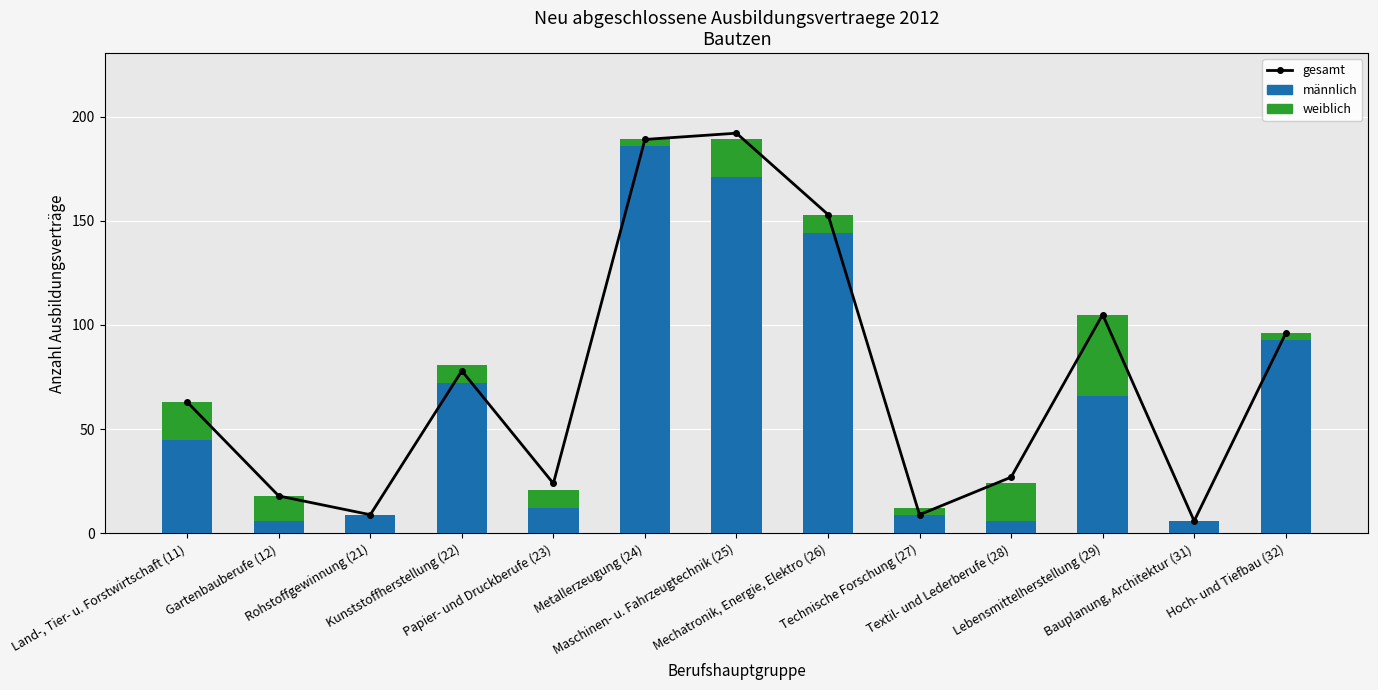

Reading left to right, extract all data points from this chart.

gesamt: 63	18	9	78	24	189	192	153	9	27	105	6	96
männlich: 45	6	9	72	12	186	171	144	9	6	66	6	93
weiblich: 18	12	0	9	9	3	18	9	3	18	39	0	3